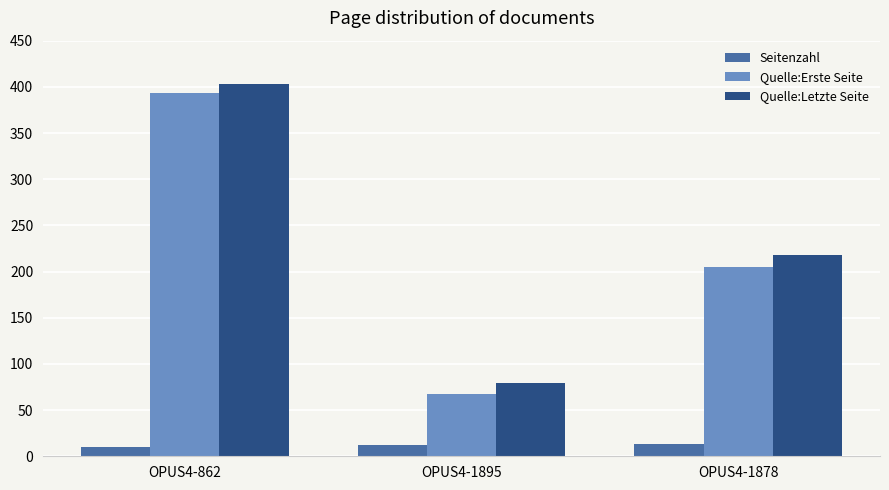

Does the chart contain stacked bars?

No